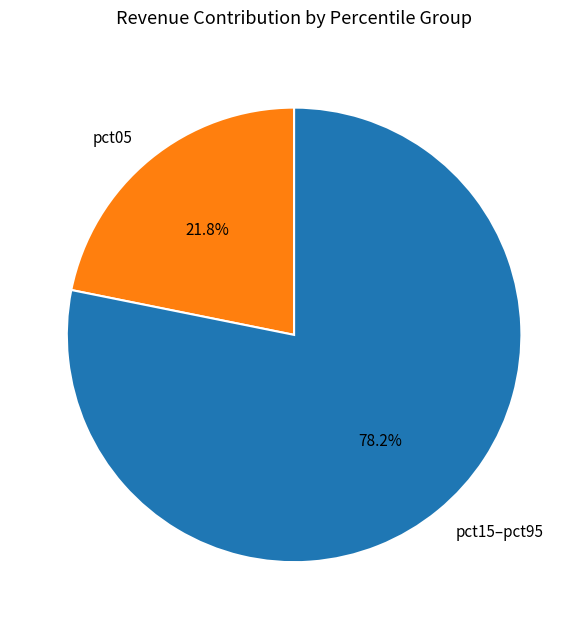

Which category has the smallest portion of the pie?

pct05